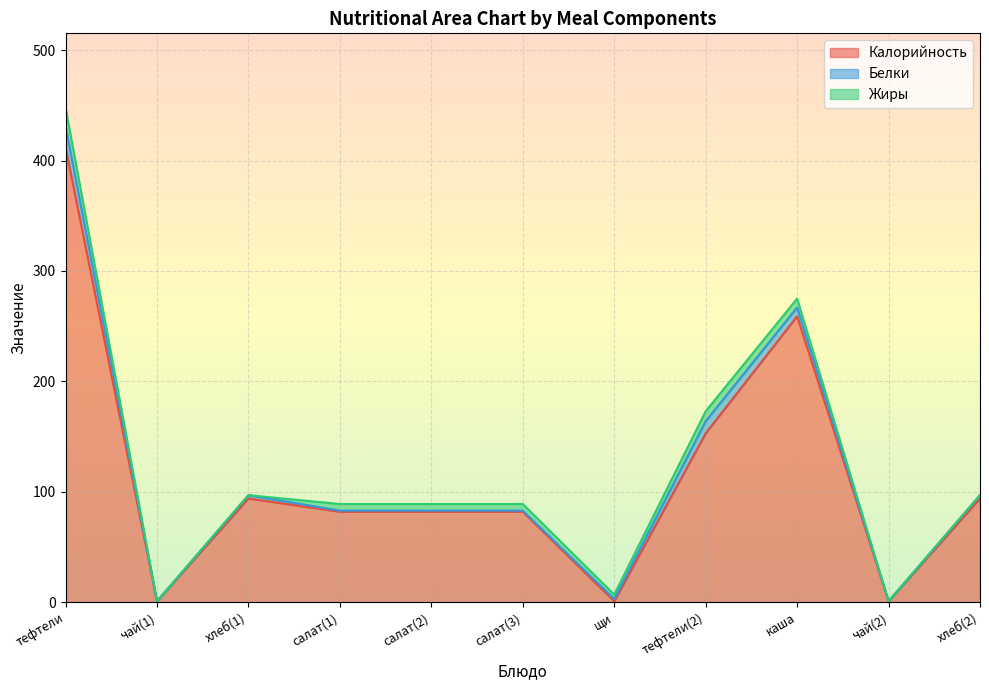

List the series in order of their peak value, lowest first.

Жиры, Белки, Калорийность